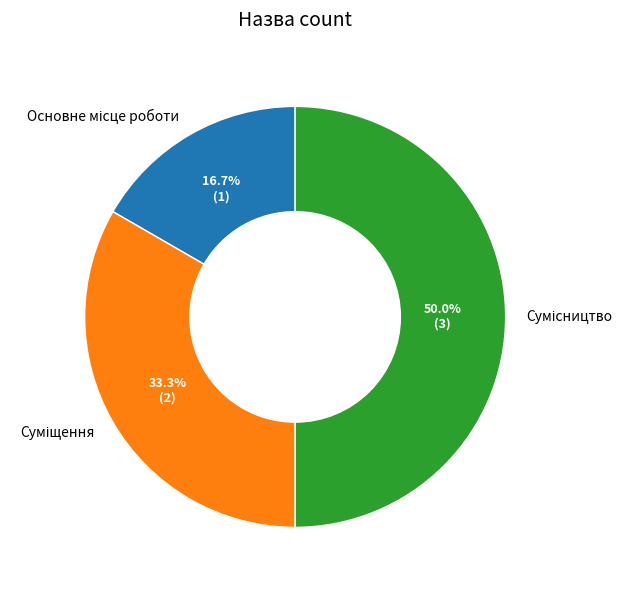

To the nearest percent, what is the difference between the largest and smallest slice percentages?

33%